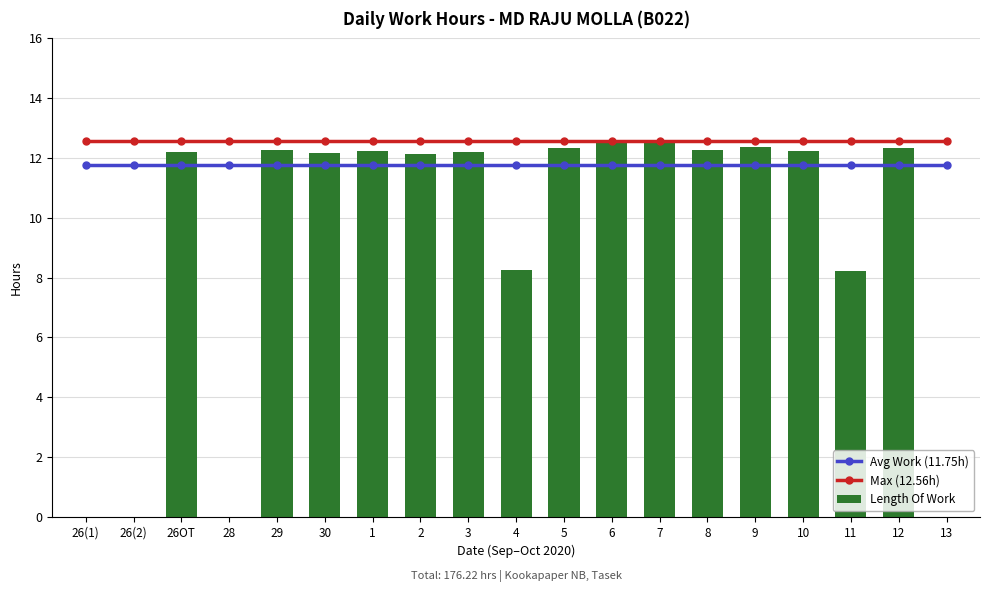

Rank the series by their maximum value, from highest to lowest.

Max (12.56h), Length Of Work, Avg Work (11.75h)